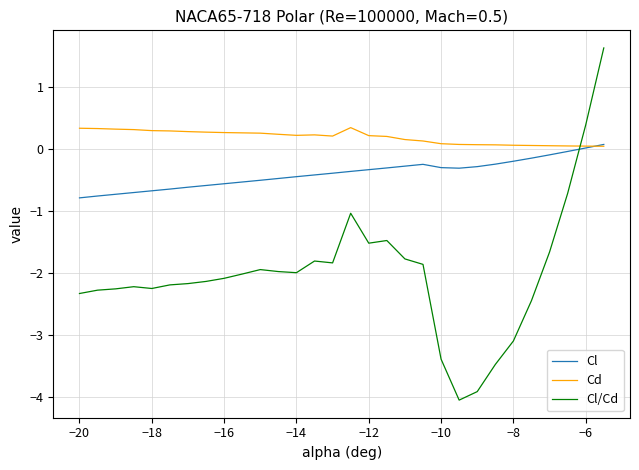

Which series has the widest spread of values?

Cl/Cd